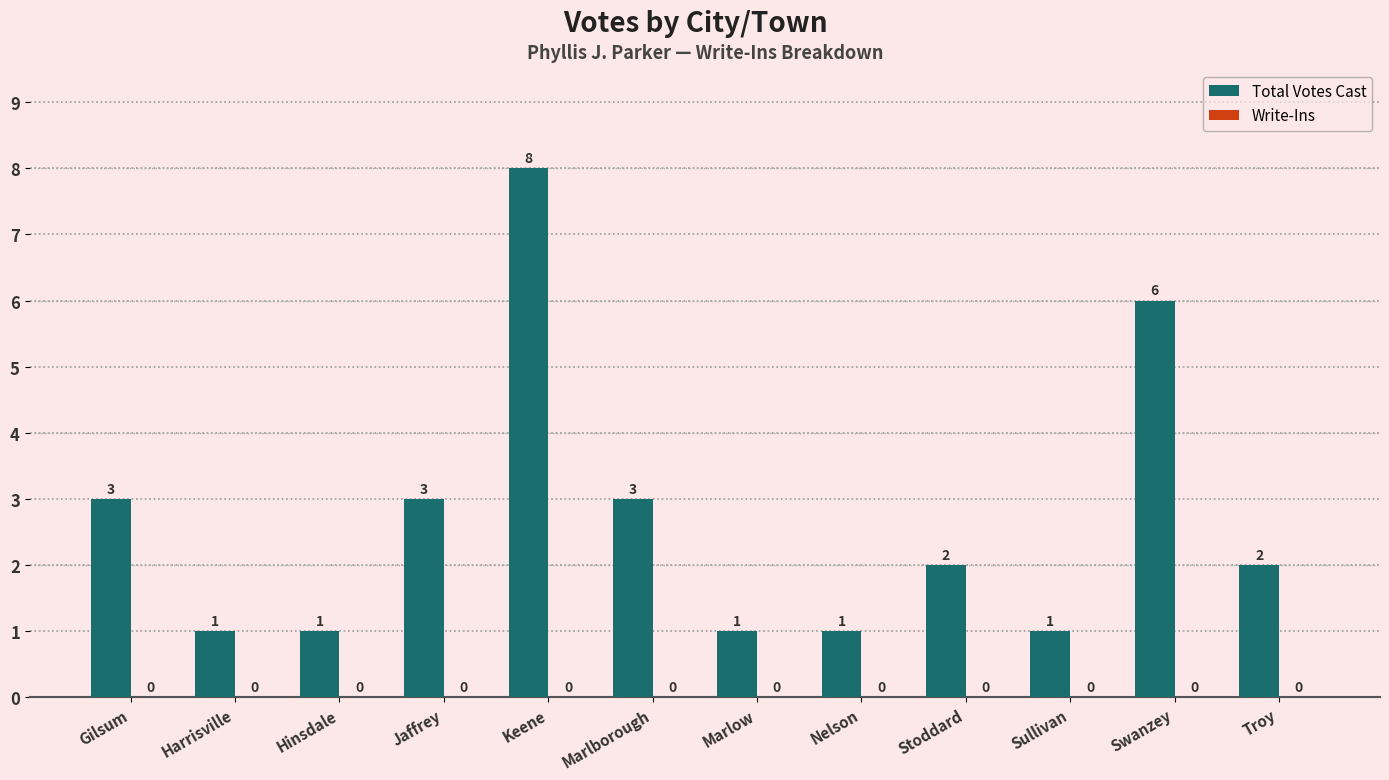

What is the label of the 3rd bar from the left?

Hinsdale